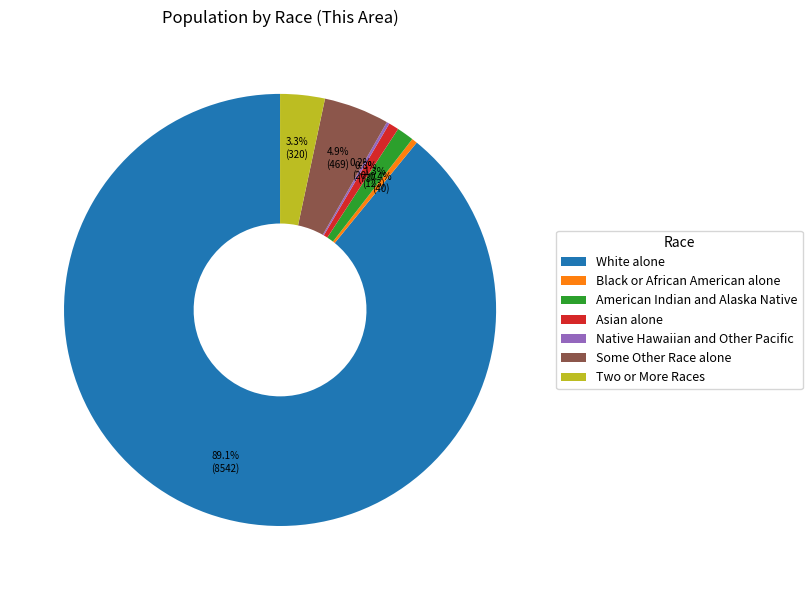

Which slice represents more than half of the pie?

White alone